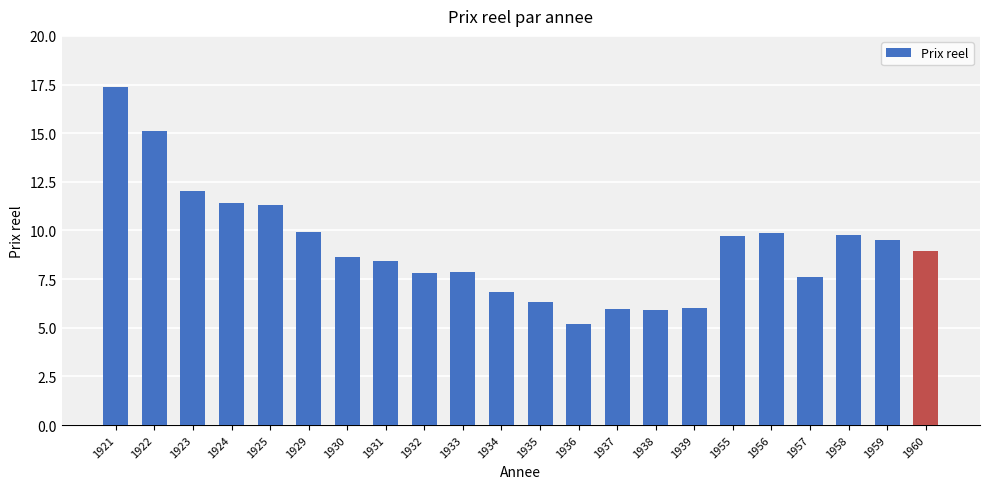

What is the value of the 10th bar from the left?

7.8